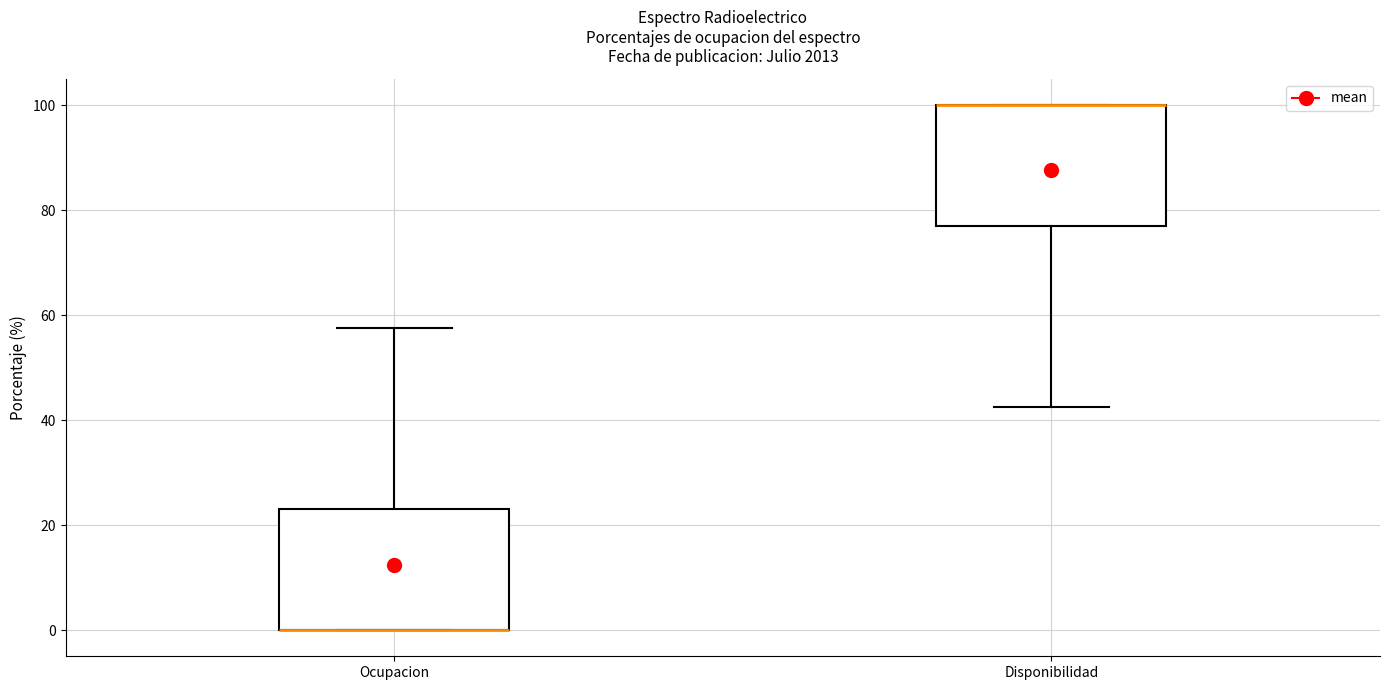

Reading left to right, transcribe this box plot: for each box, give where its median line is, the range the box spans, and where its two whiskers end, as read against the y-axis. The values are not printed on the chart, so give them approximately, as read against the axis.

Ocupacion: median 0 (drawn on the box's lower edge), box 0 to 24, whiskers 0 to 58
Disponibilidad: median 100 (drawn on the box's upper edge), box 76 to 100, whiskers 42 to 100